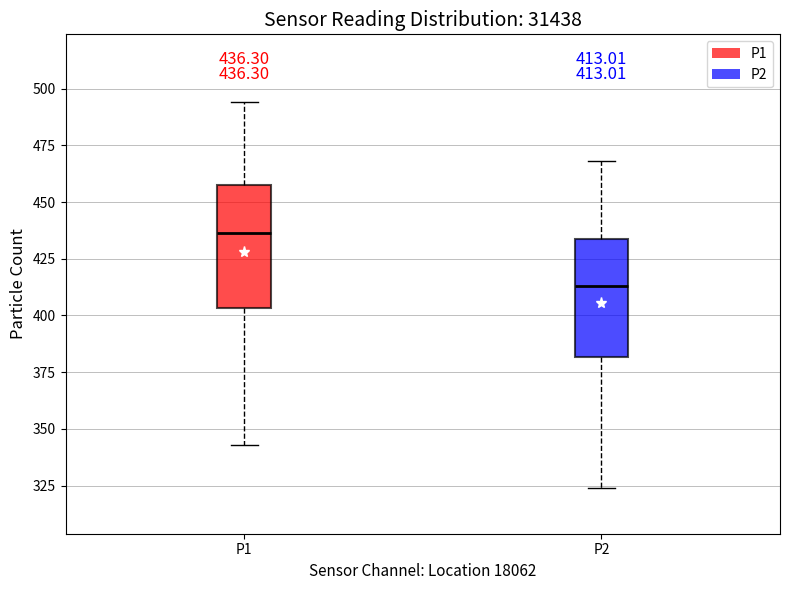

Which box has the highest median line?

P1